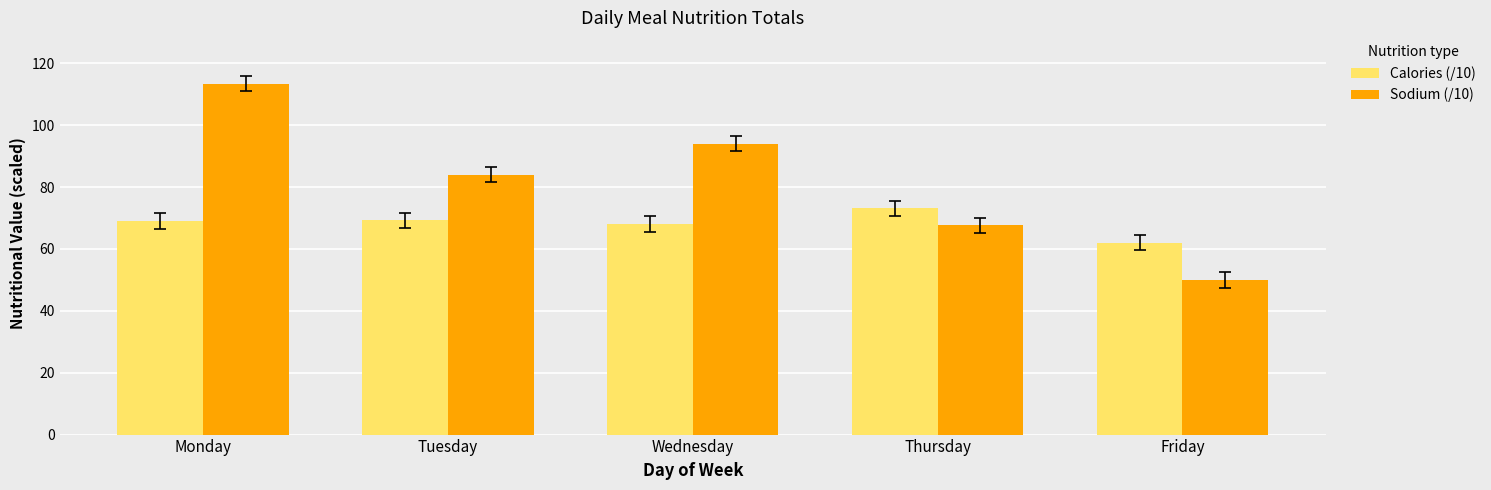

What is the sum of the Sodium (/10) values at Wednesday and Friday?

144.0